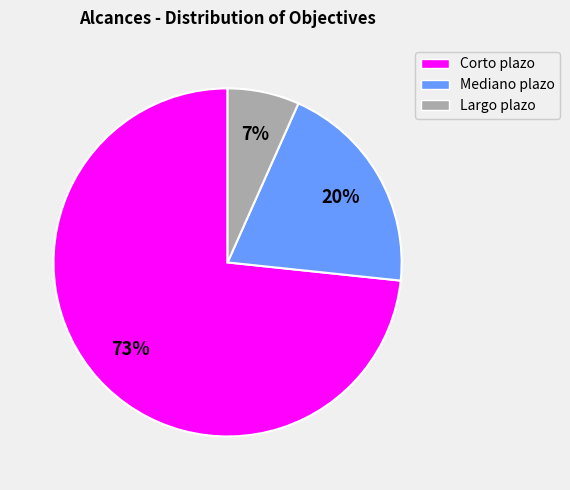

Rank the categories by value from lowest to highest.

Largo plazo, Mediano plazo, Corto plazo